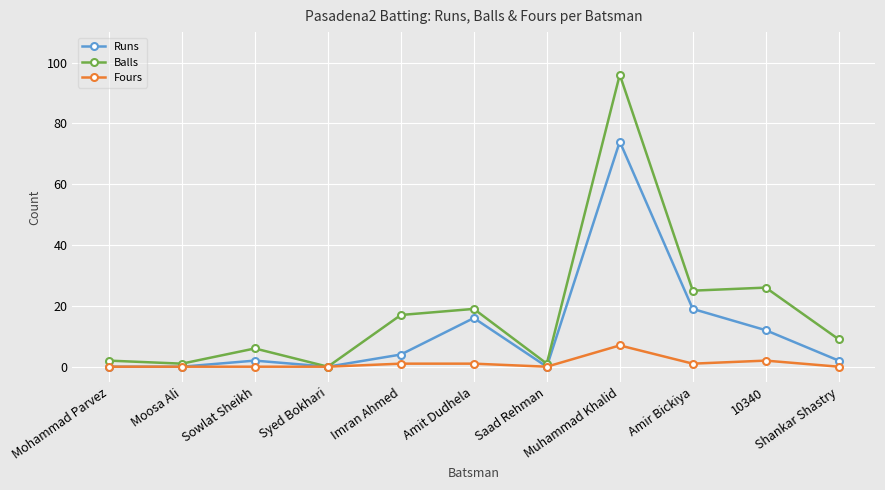

What is the difference between the Fours values at Sowlat Sheikh and Amit Dudhela?

1